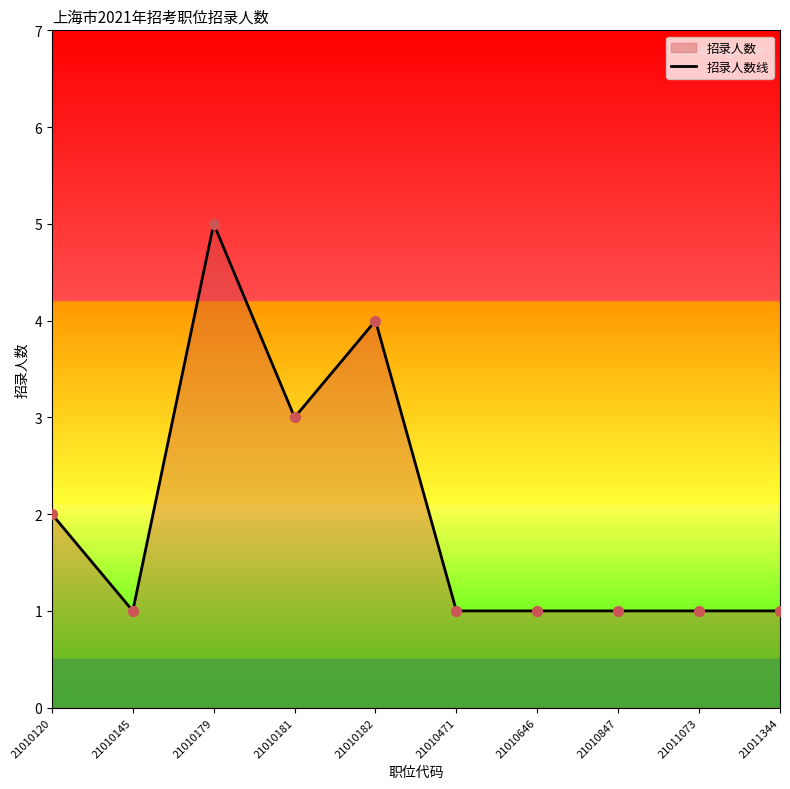

Which has a higher value, 21010646 or 21011073?

21010646